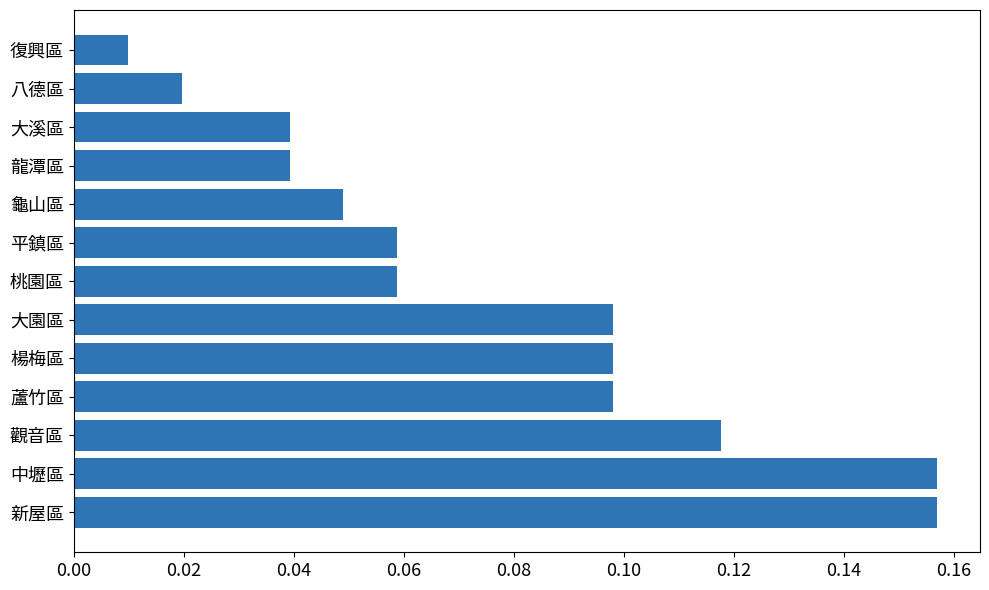

What is the sum of all values?

1.0